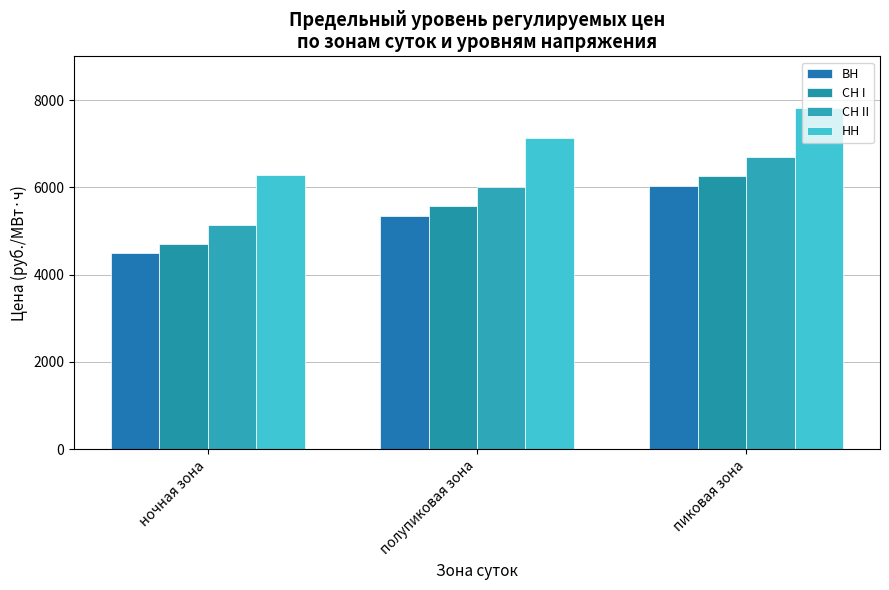

What are all the series names shown in the legend?

ВН, СН I, СН II, НН